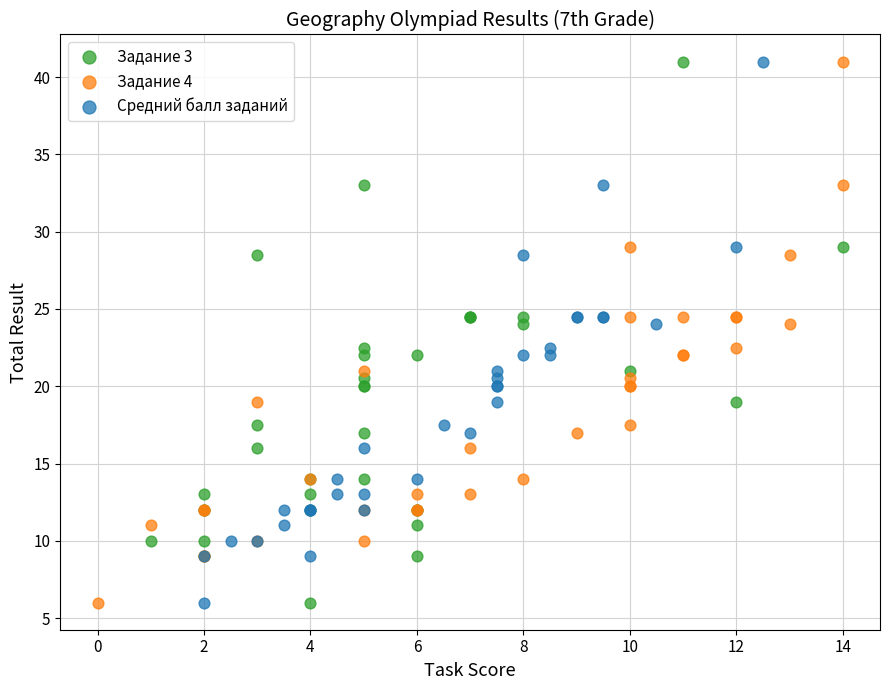

What are all the series names shown in the legend?

Задание 3, Задание 4, Средний балл заданий